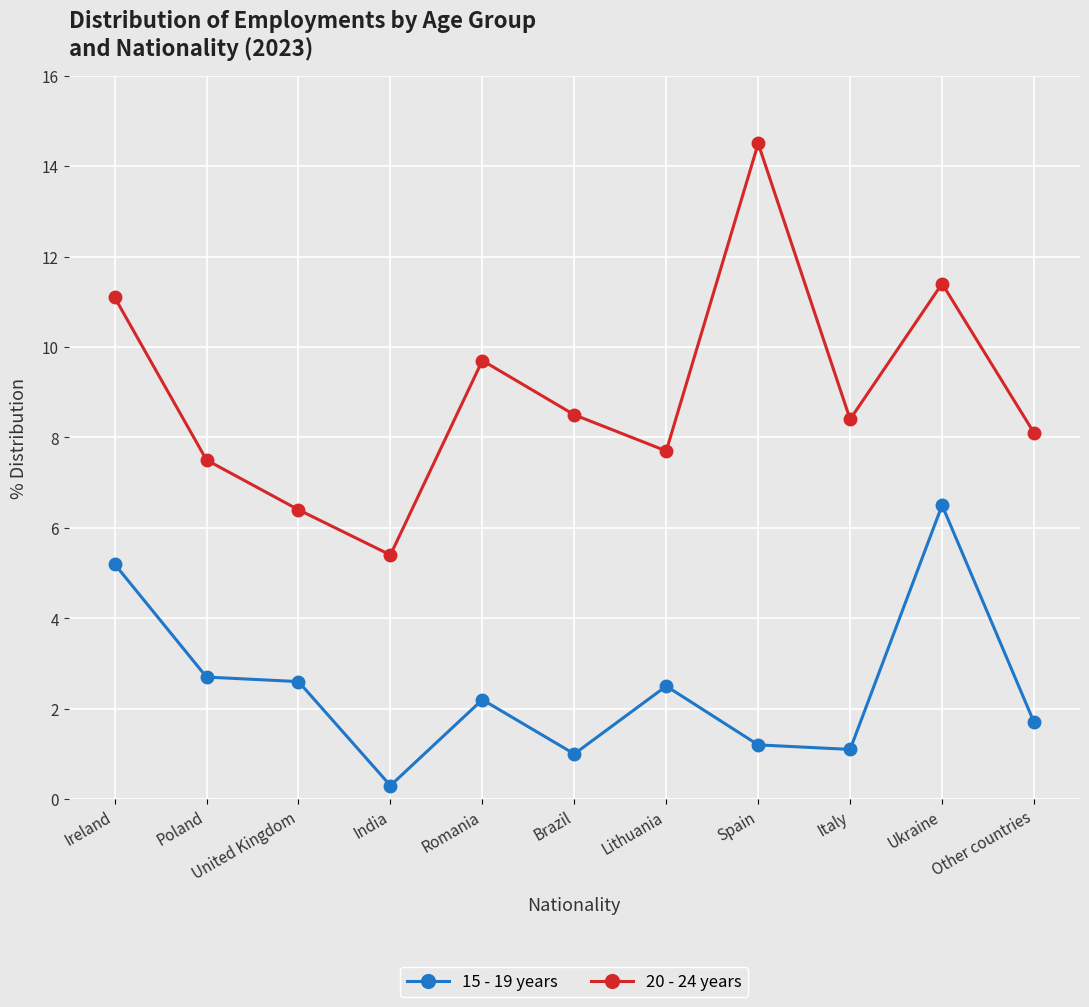

Reading left to right, what are all the values shown in this chart?

15 - 19 years: Ireland=5.2	Poland=2.7	United Kingdom=2.6	India=0.3	Romania=2.2	Brazil=1.0	Lithuania=2.5	Spain=1.2	Italy=1.1	Ukraine=6.5	Other countries=1.7
20 - 24 years: Ireland=11.1	Poland=7.5	United Kingdom=6.4	India=5.4	Romania=9.7	Brazil=8.5	Lithuania=7.7	Spain=14.5	Italy=8.4	Ukraine=11.4	Other countries=8.1